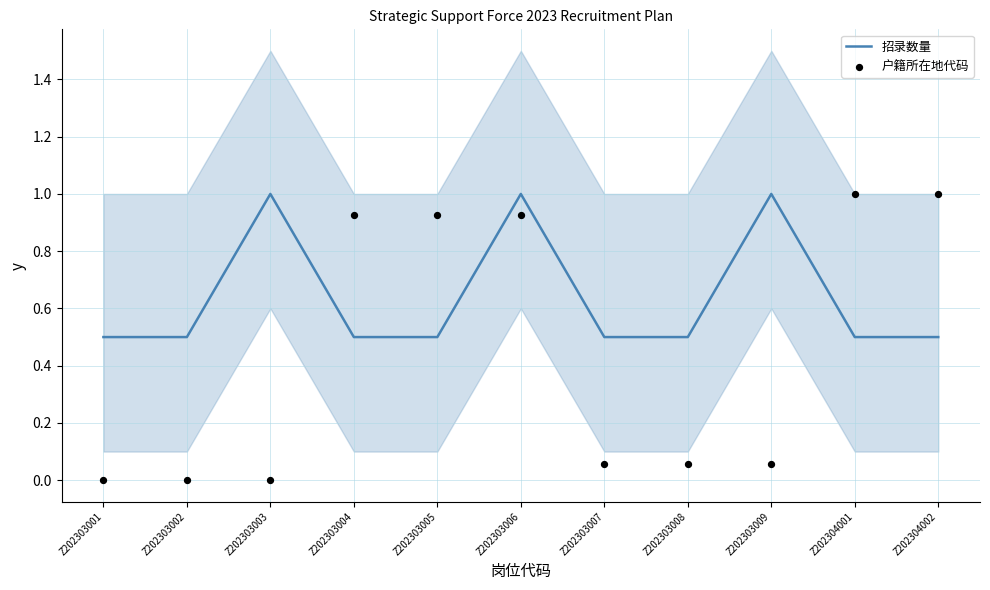

What is the total value across all series at Z202304002?

1.5